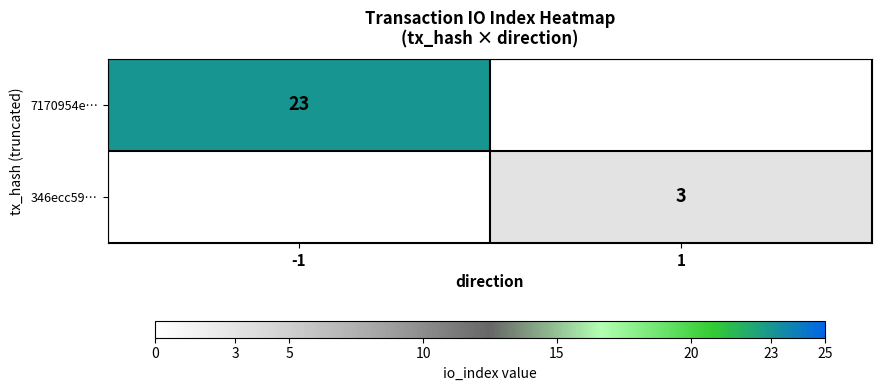

True or false: 346ecc59… has a value of 3 at 1.

True